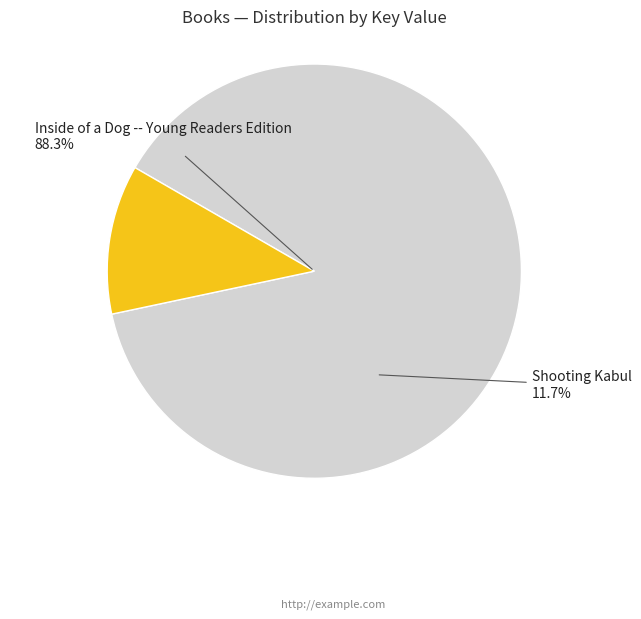

Does Inside of a Dog -- Young Readers Edition account for over 50% of the chart?

Yes